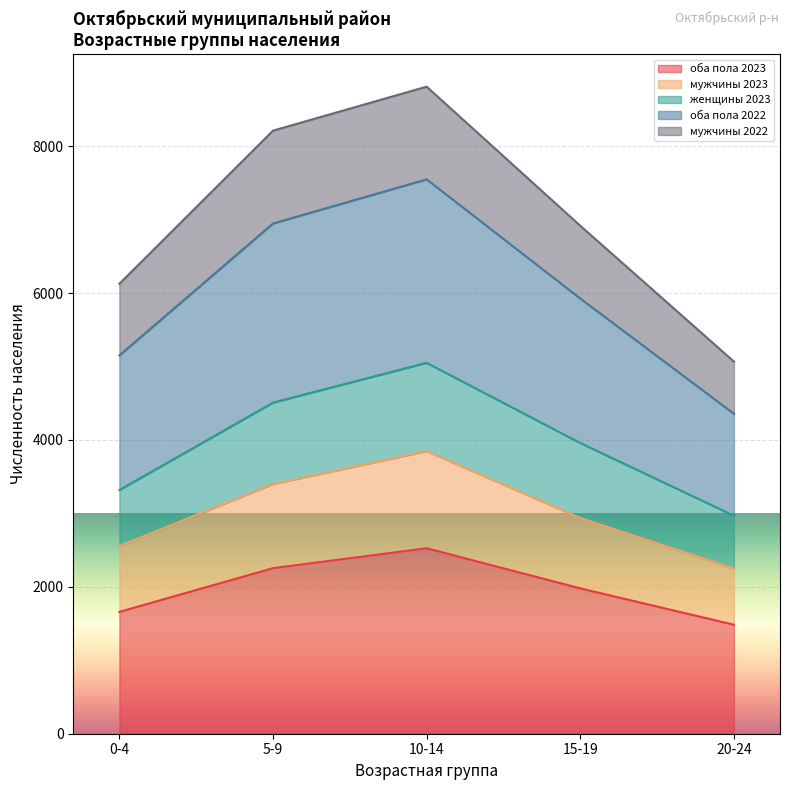

Does the chart display data point markers on the line(s)?

No